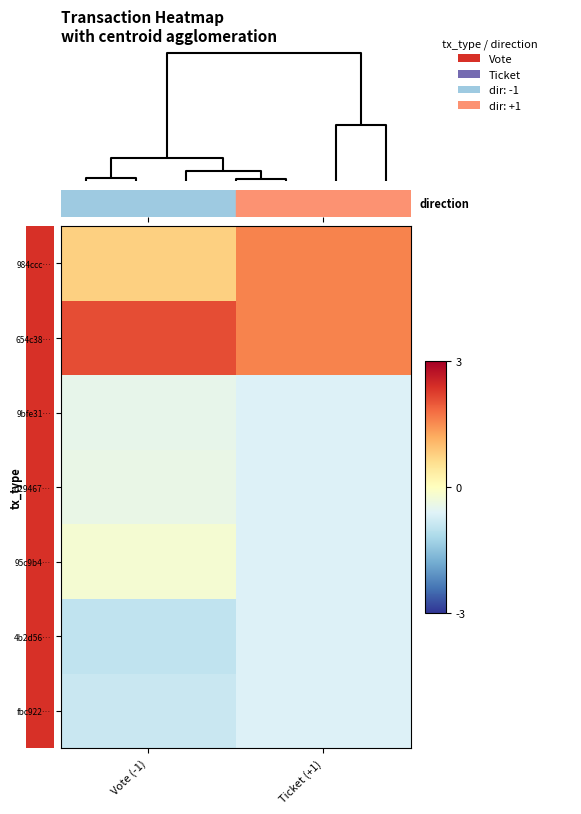

What is the difference between the highest and lowest values at Ticket (+1)?

2.2